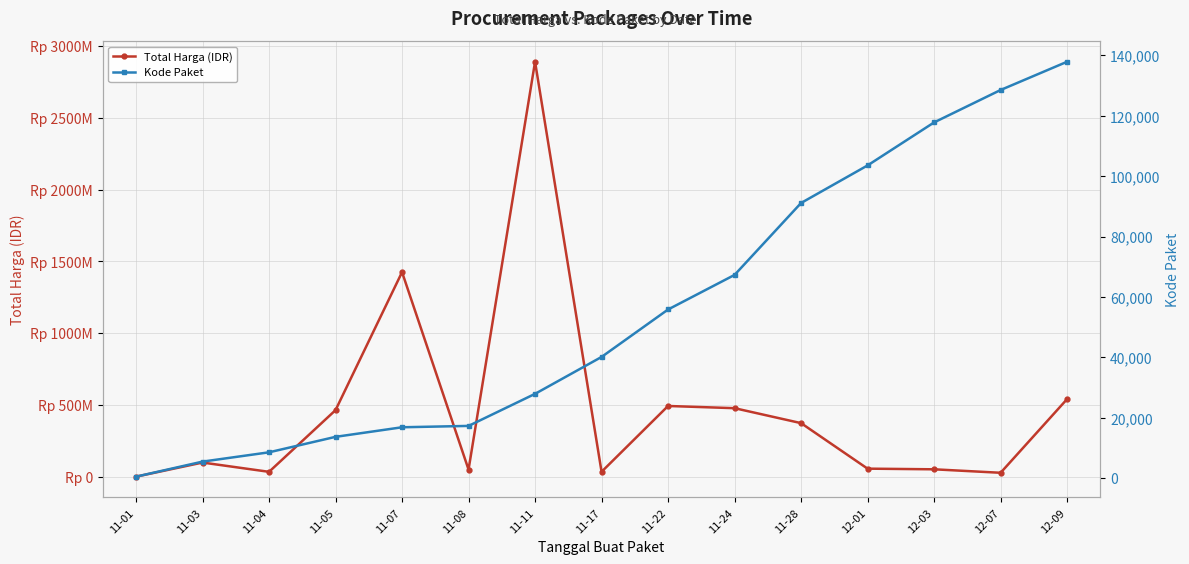

Which series has the largest total across all categories?

Total Harga (IDR)